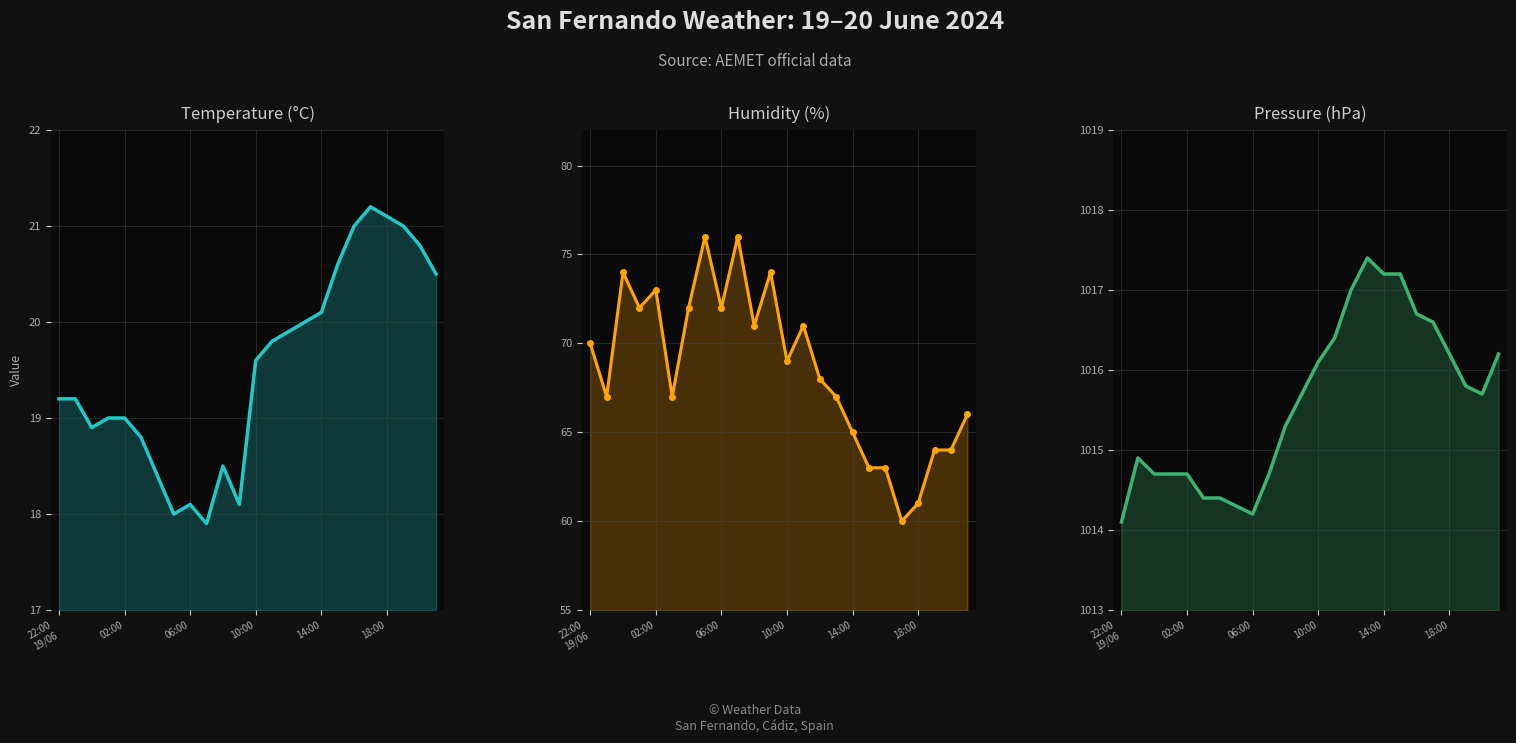

How many data points does each series have?

24